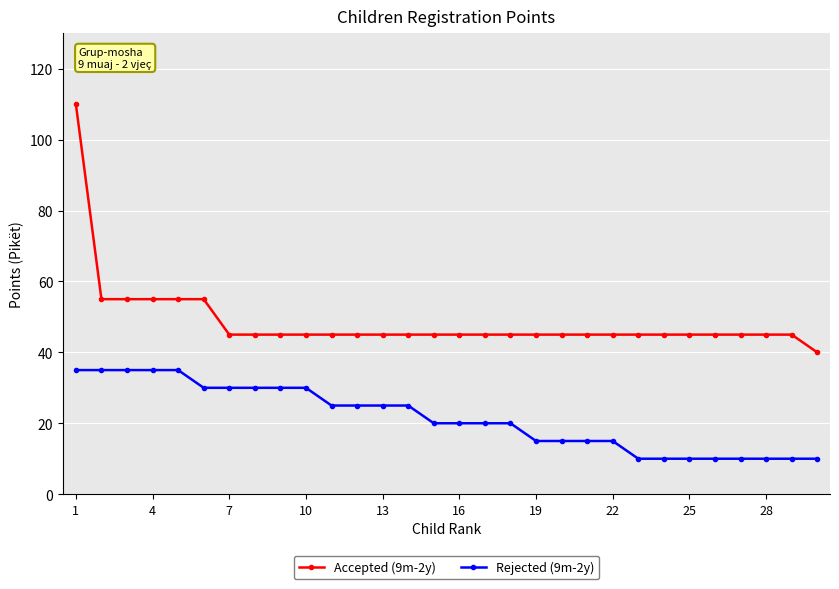

True or false: Accepted (9m-2y) and Rejected (9m-2y) cross at least once.

False